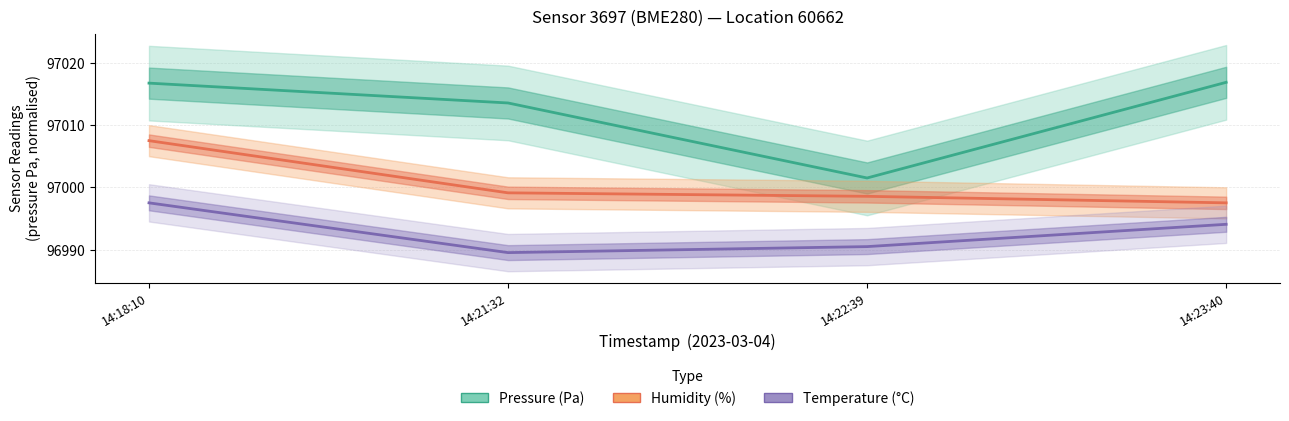

True or false: Humidity (%) and Pressure (Pa) intersect in this chart.

False